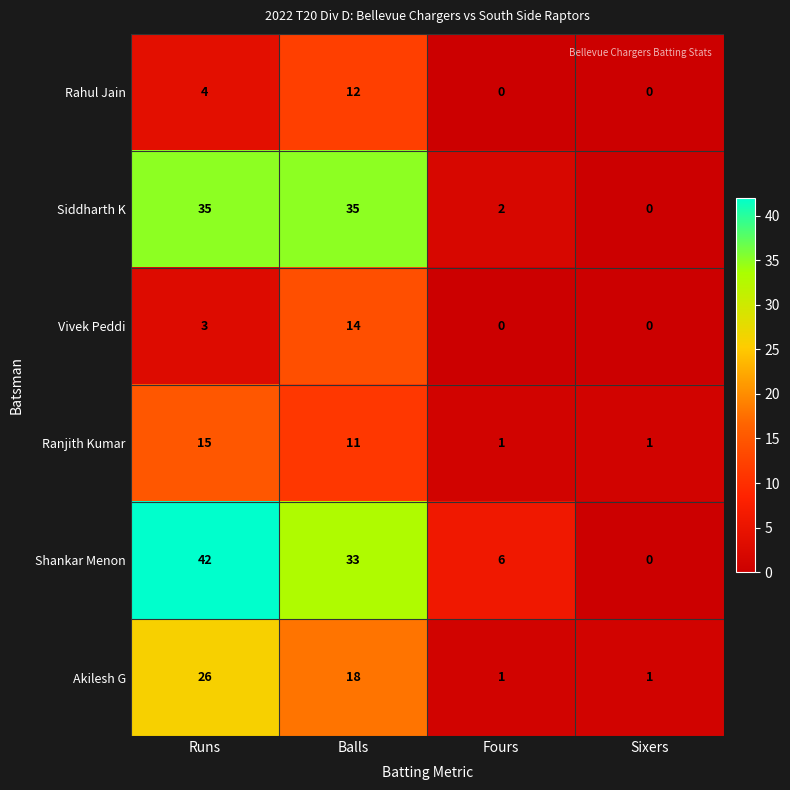

Rank the series at Runs from highest to lowest value.

Shankar Menon, Siddharth K, Akilesh G, Ranjith Kumar, Rahul Jain, Vivek Peddi